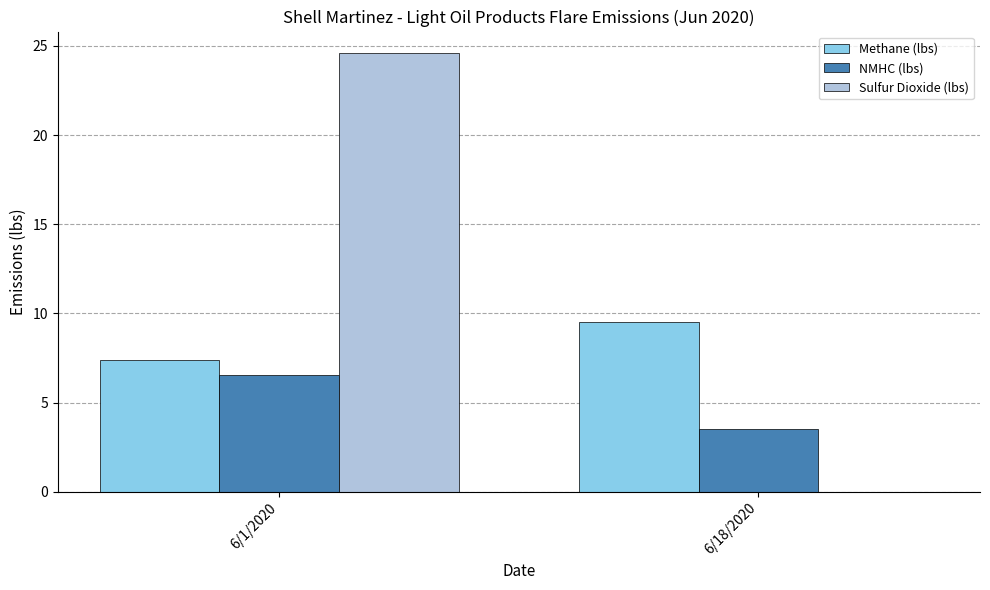

What is the sum of all Methane (lbs) values?

16.9